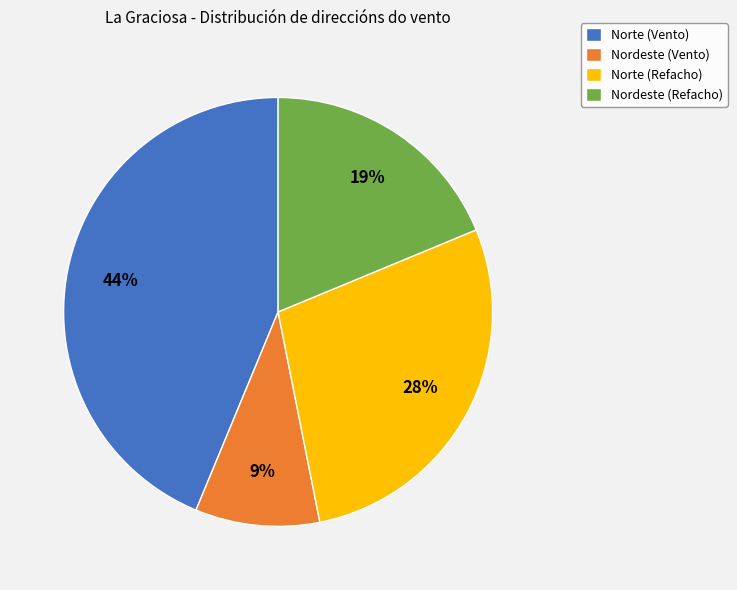

Between Norte (Vento) and Norte (Refacho), which is larger?

Norte (Vento)